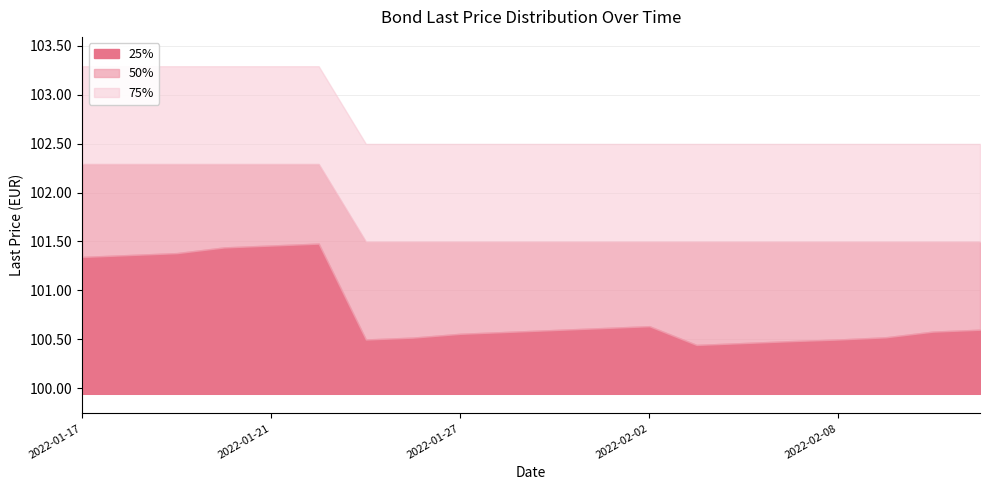

What is the difference between the maximum and second lowest values in the 25% series?

1.0